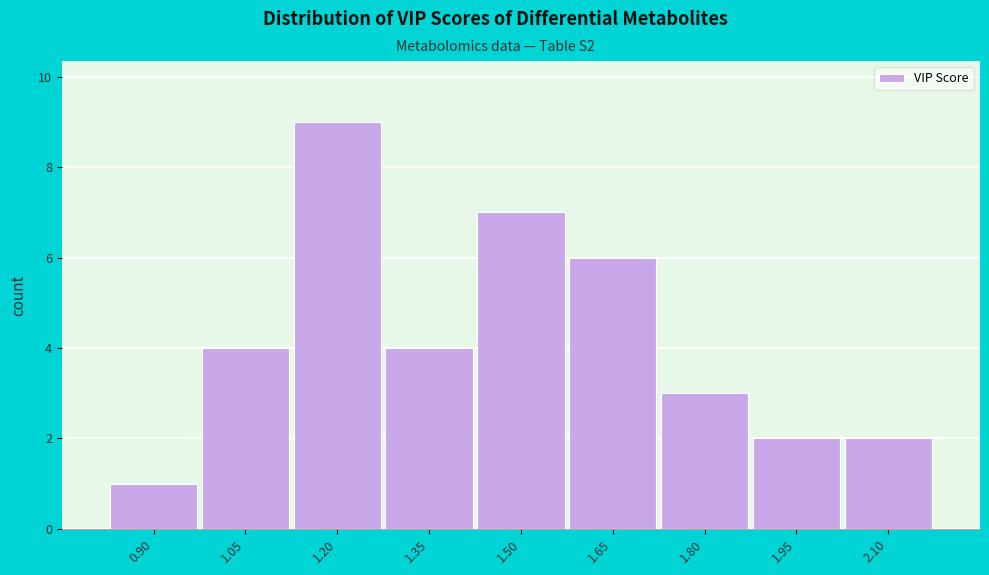

Reading left to right, extract all data points from this chart.

1	4	9	4	7	6	3	2	2